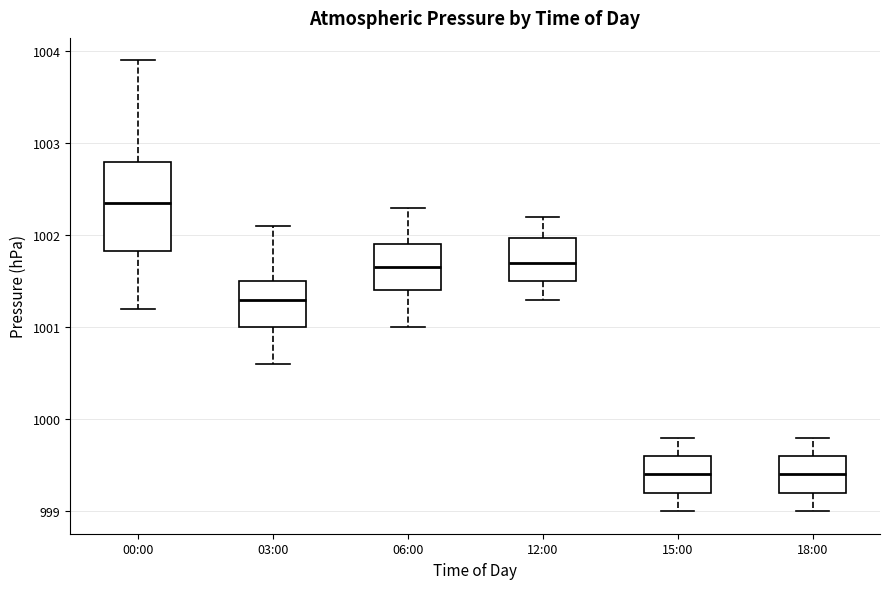

Where does the median line of the box for 03:00 sit on the y-axis? The values are not printed on the chart, so give them approximately, as read against the axis.

1001.3